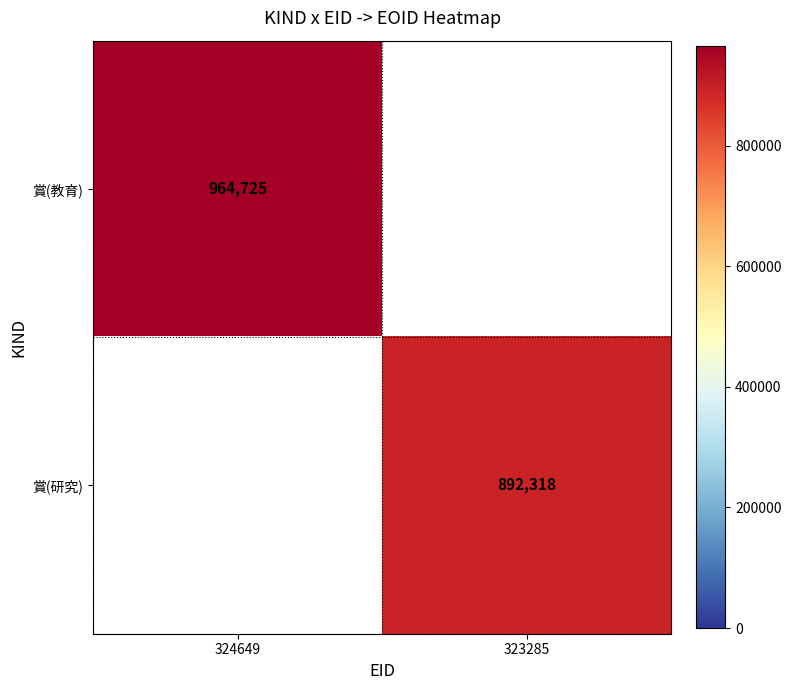

How many data points does each series have?

2